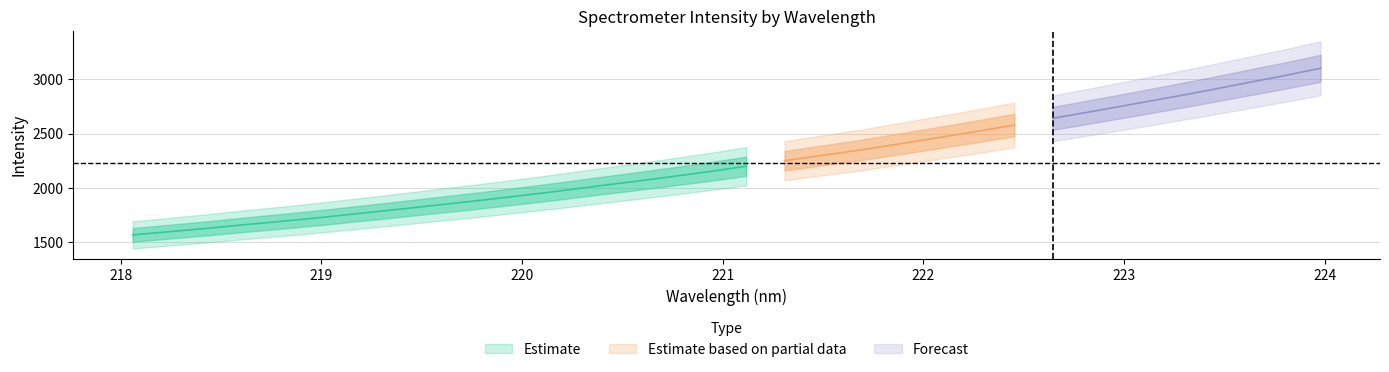

What is the average value of the x series?

221.0